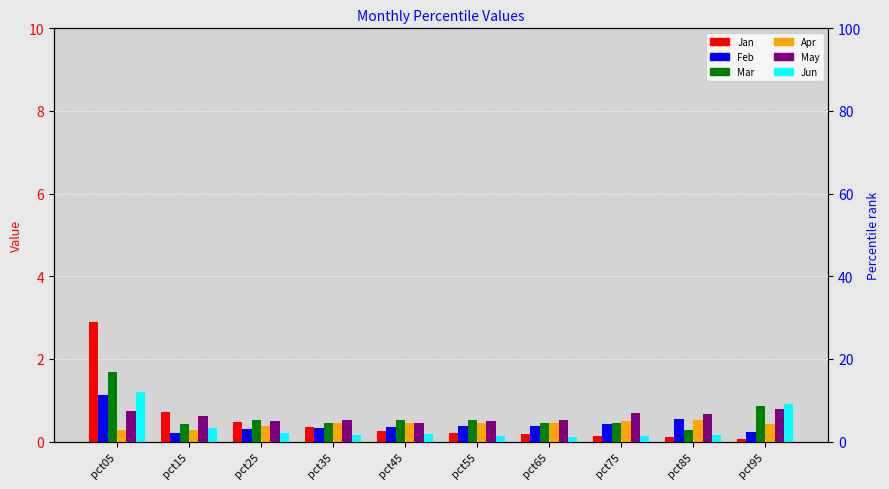

What is the value of the Mar bar at the 9th from the left?

0.3